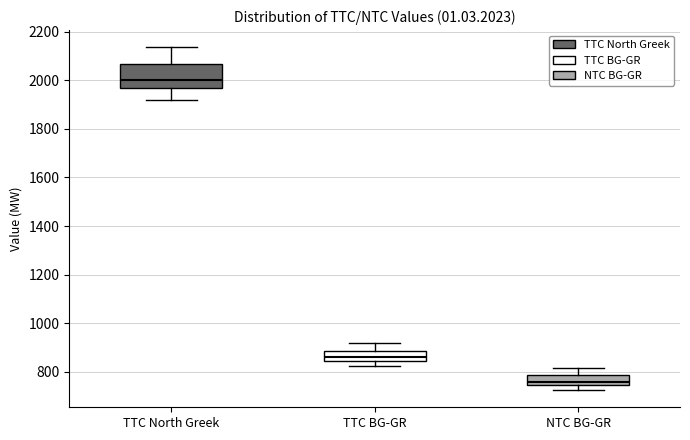

Reading left to right, read every box against the y-axis: the position of its median line, the range the box covers, and the ends of its whiskers. The values are not printed on the chart, so give them approximately, as read against the axis.

TTC North Greek: median 2000, box 1980 to 2060, whiskers 1920 to 2140
TTC BG-GR: median 860, box 840 to 880, whiskers 820 to 920
NTC BG-GR: median 760, box 740 to 780, whiskers 720 to 820